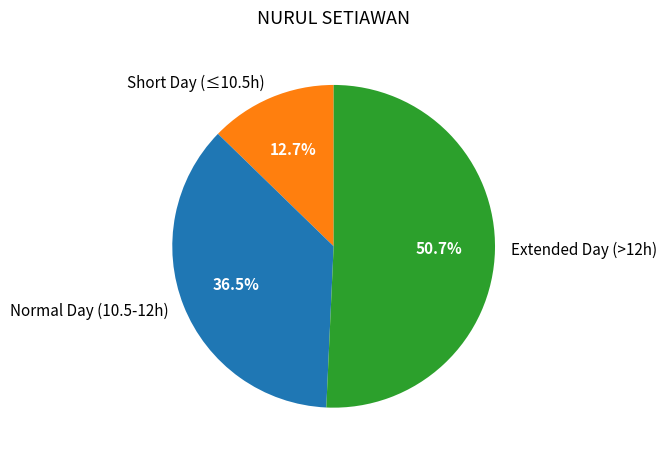

Which slice represents more than half of the pie?

Extended Day (>12h)